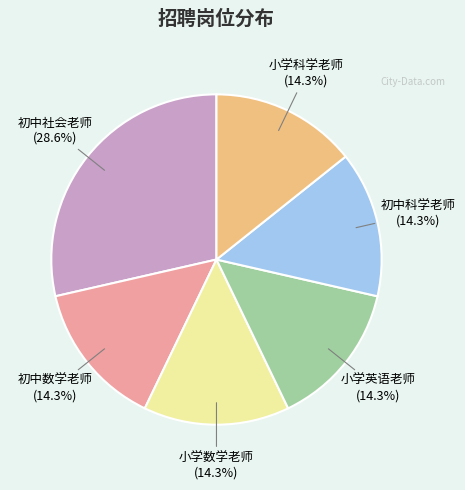

Is there any slice that represents more than half of the pie?

No